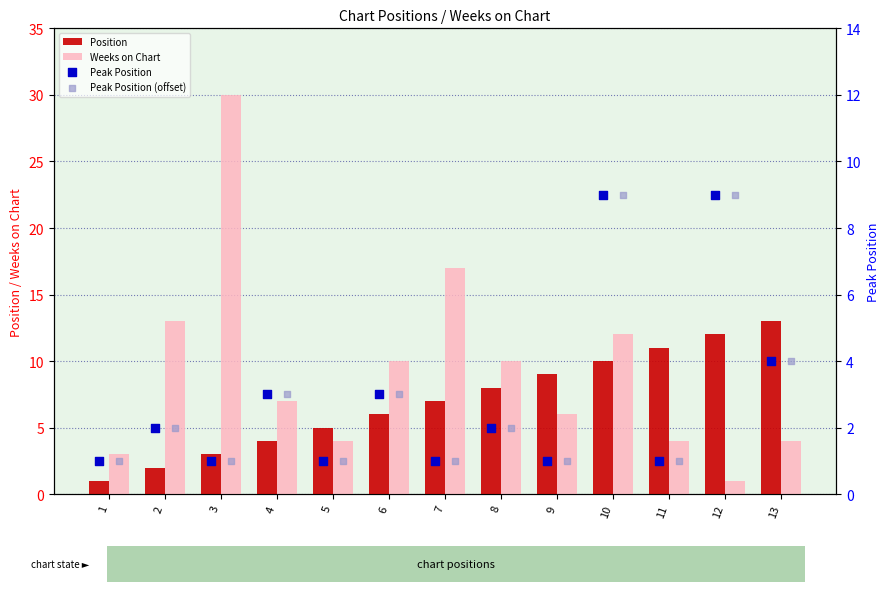

Is the value of Position at 7 greater than the value of Peak Position at 5?

Yes